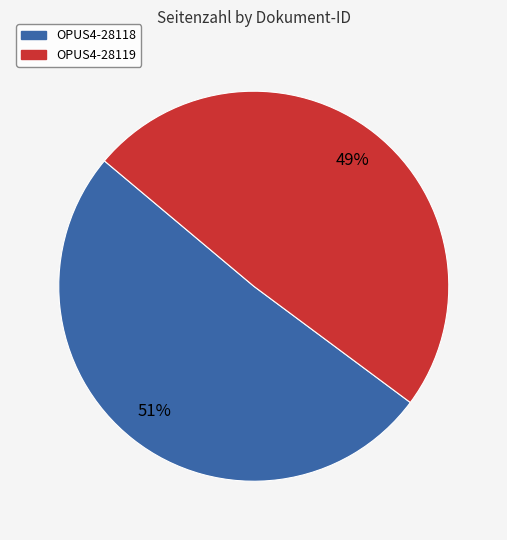

Is it true that OPUS4-28119 is 49% of the pie?

True